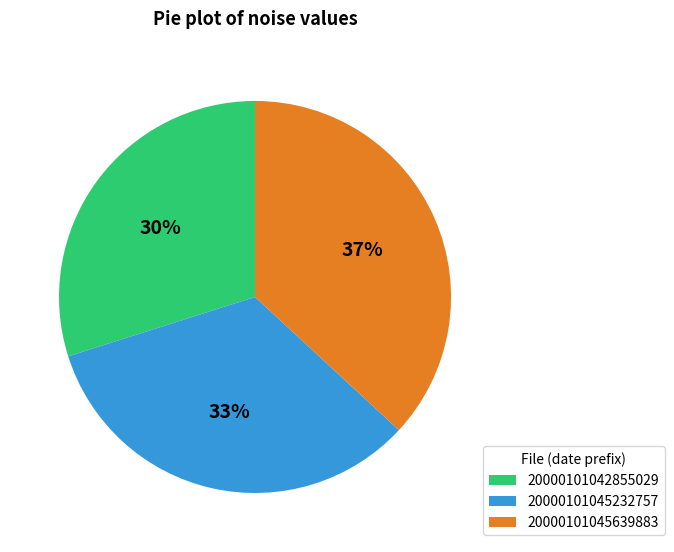

To the nearest percent, what is the average slice percentage?

33%